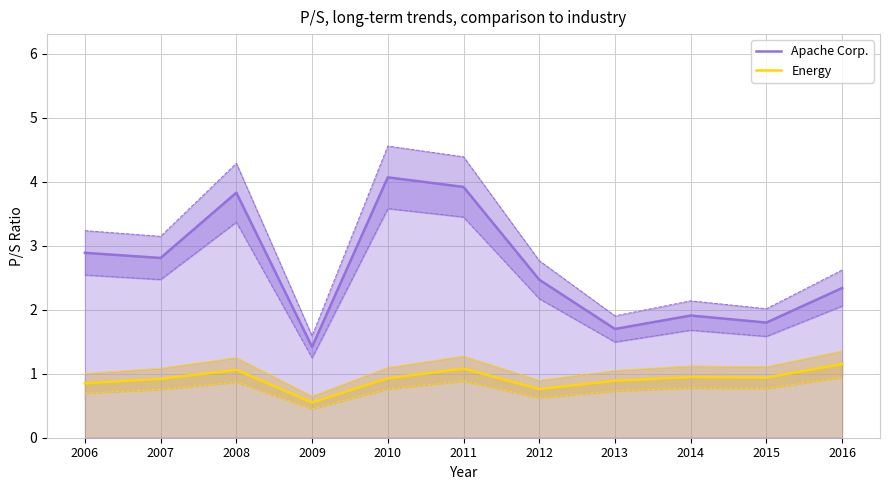

What are all the series names shown in the legend?

Apache Corp., Energy